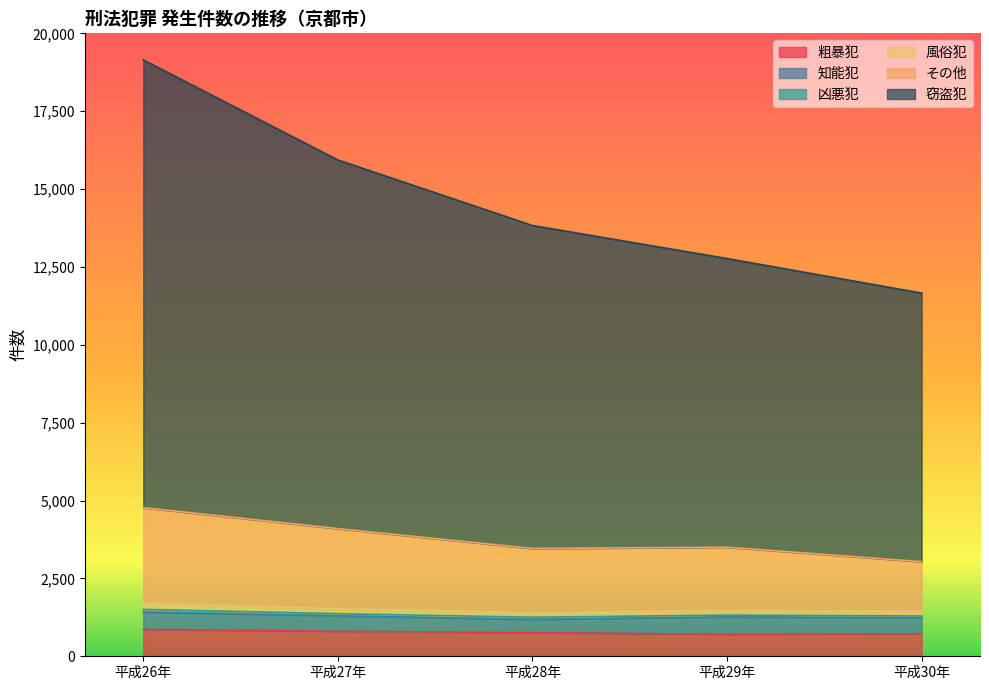

At which category is the sum across all series the highest?

平成26年